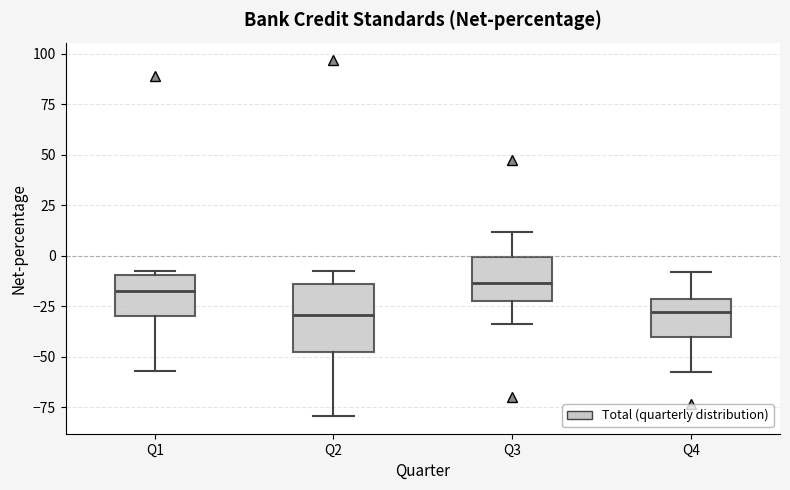

Which box is the tallest, from its lower edge to its upper edge?

Q2